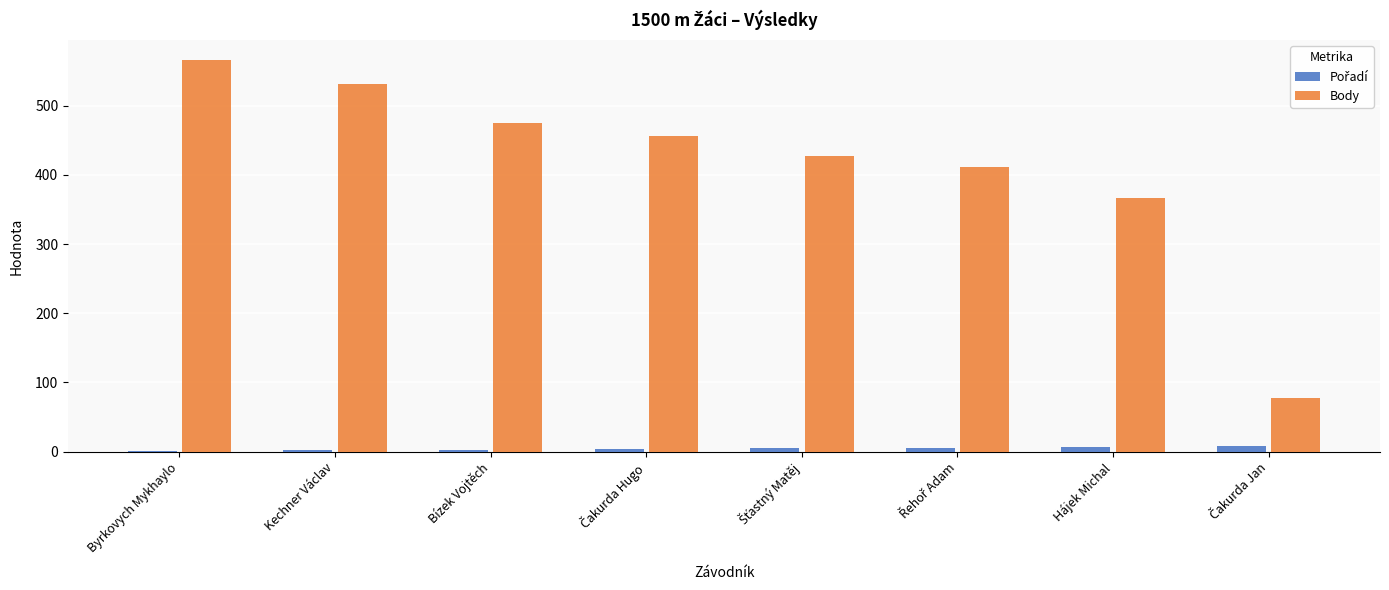

Count the number of categories in the chart.

8